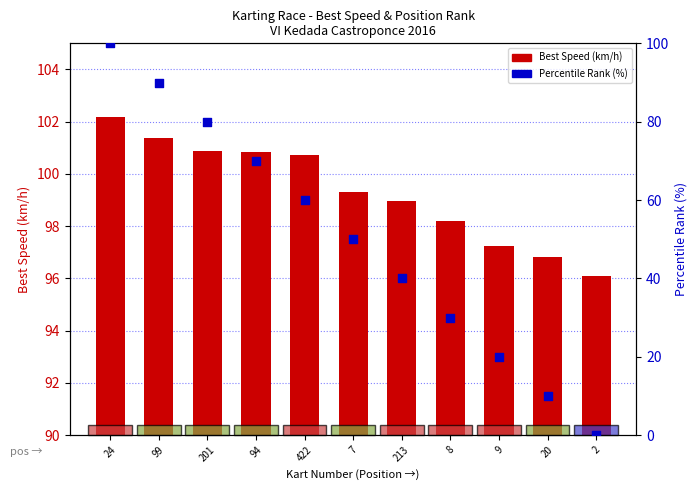

At which category is the sum across all series the highest?

24